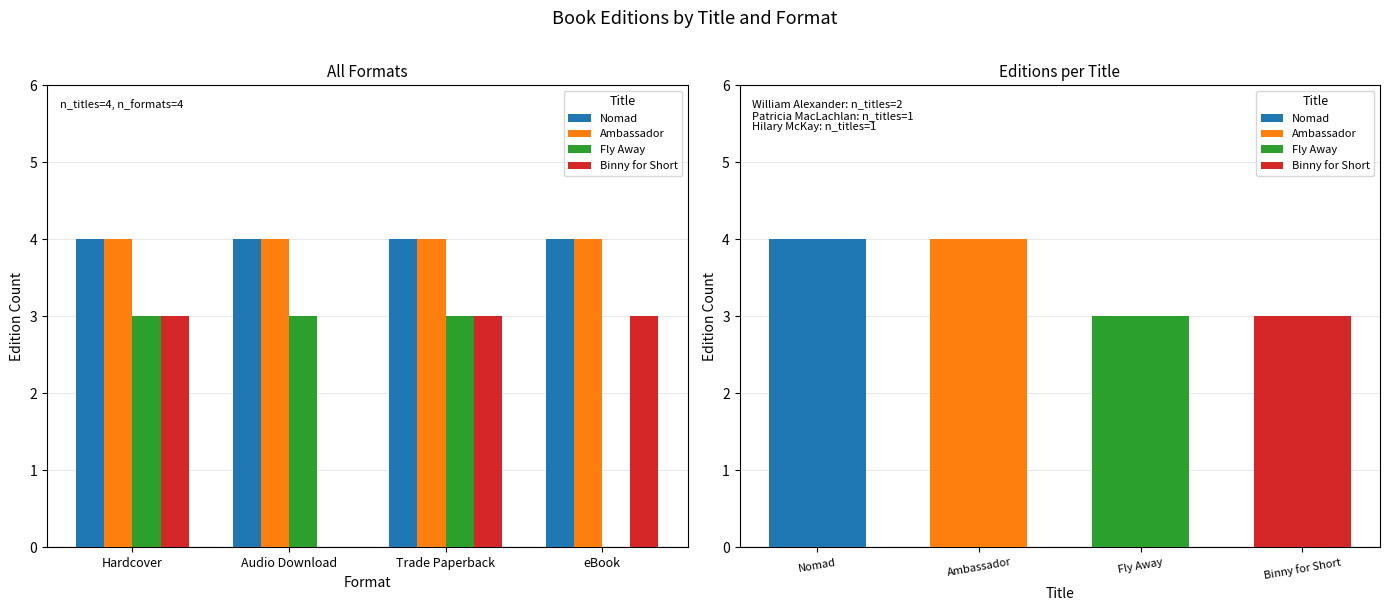

Does the chart contain any negative values?

No